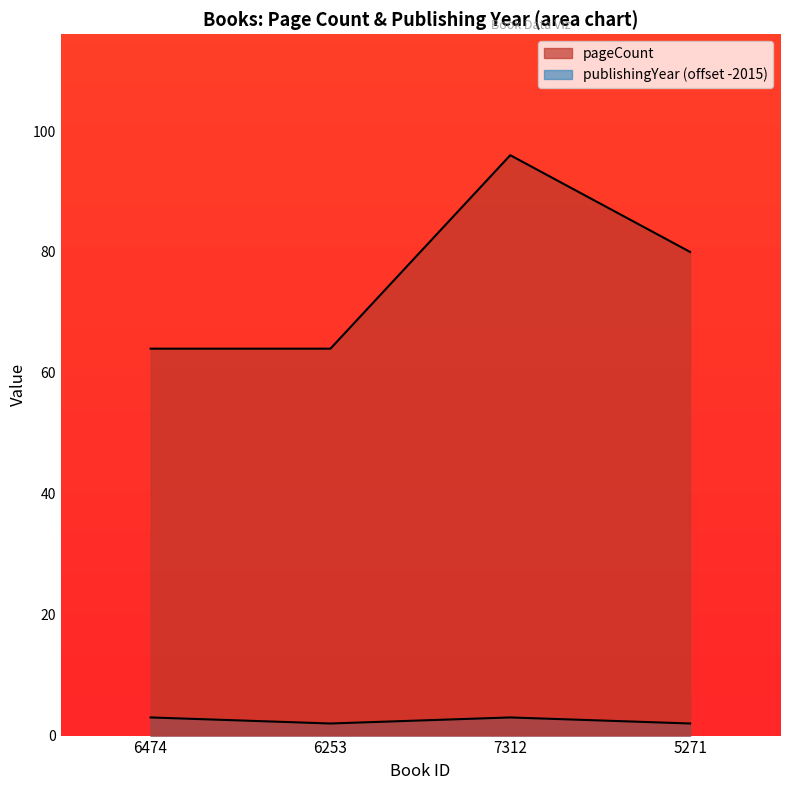

What is the total value across all series at 6253?

66